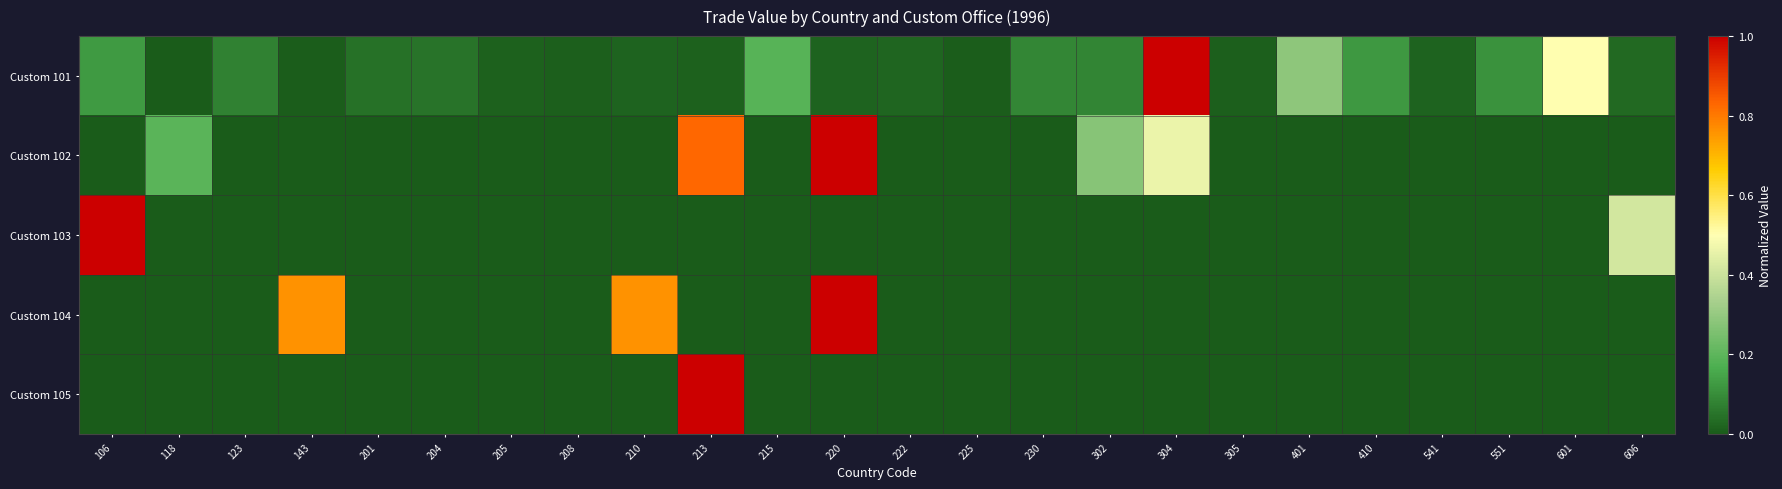

What is the greatest value displayed?

1.0